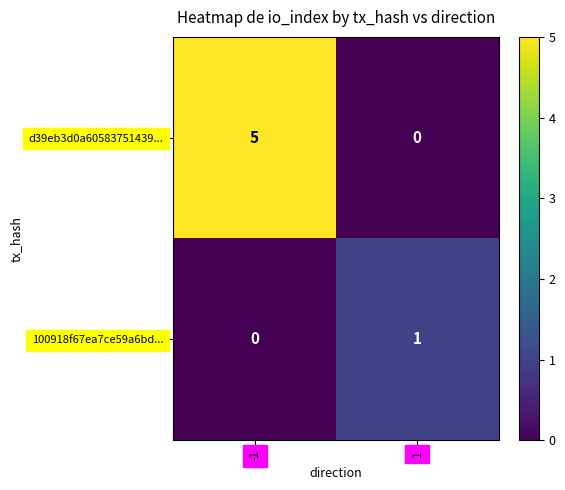

The d39eb3d0a60583751439... series shows 5 at -1. True or false?

True